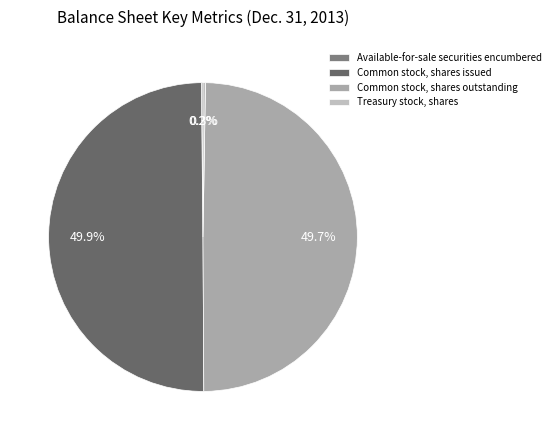

To the nearest percent, what portion does Common stock, shares outstanding represent?

50%